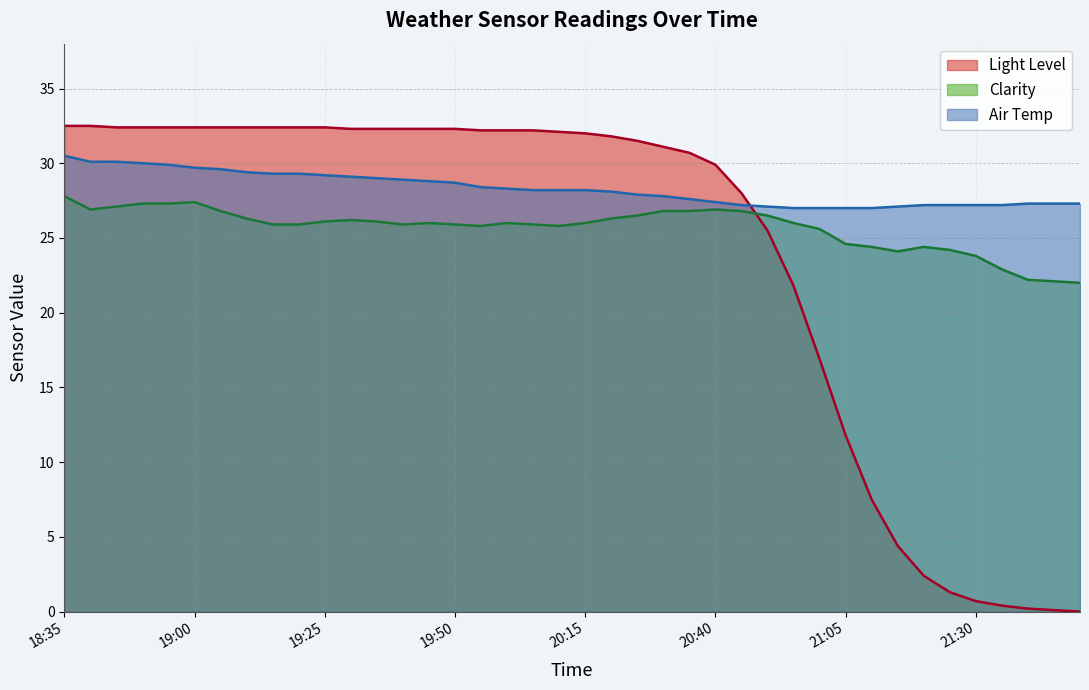

At which label does Clarity reach its minimum?

21:50